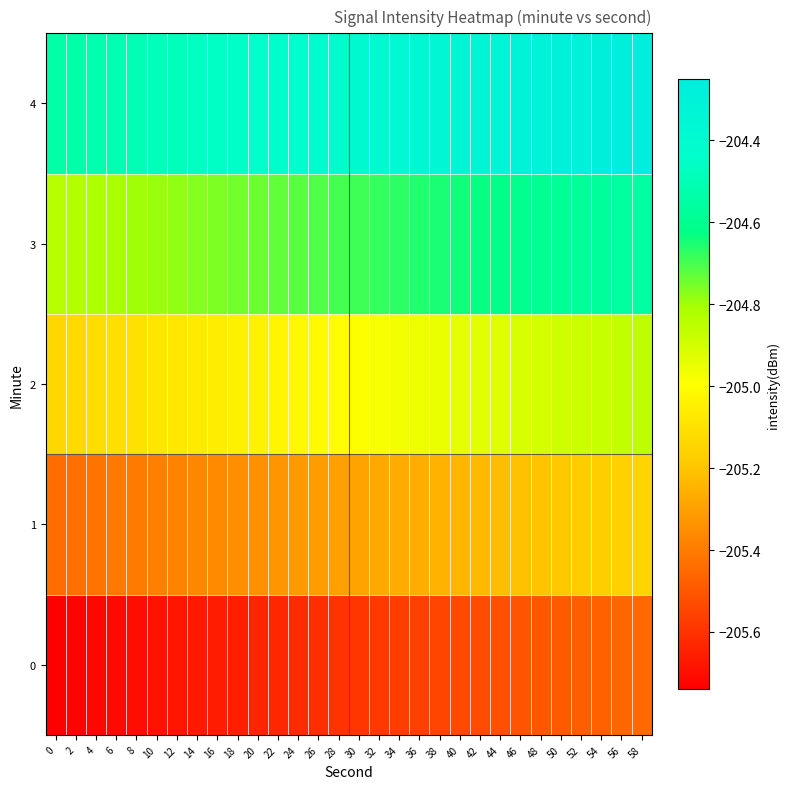

Rank the series by their maximum value, from lowest to highest.

0, 1, 2, 3, 4